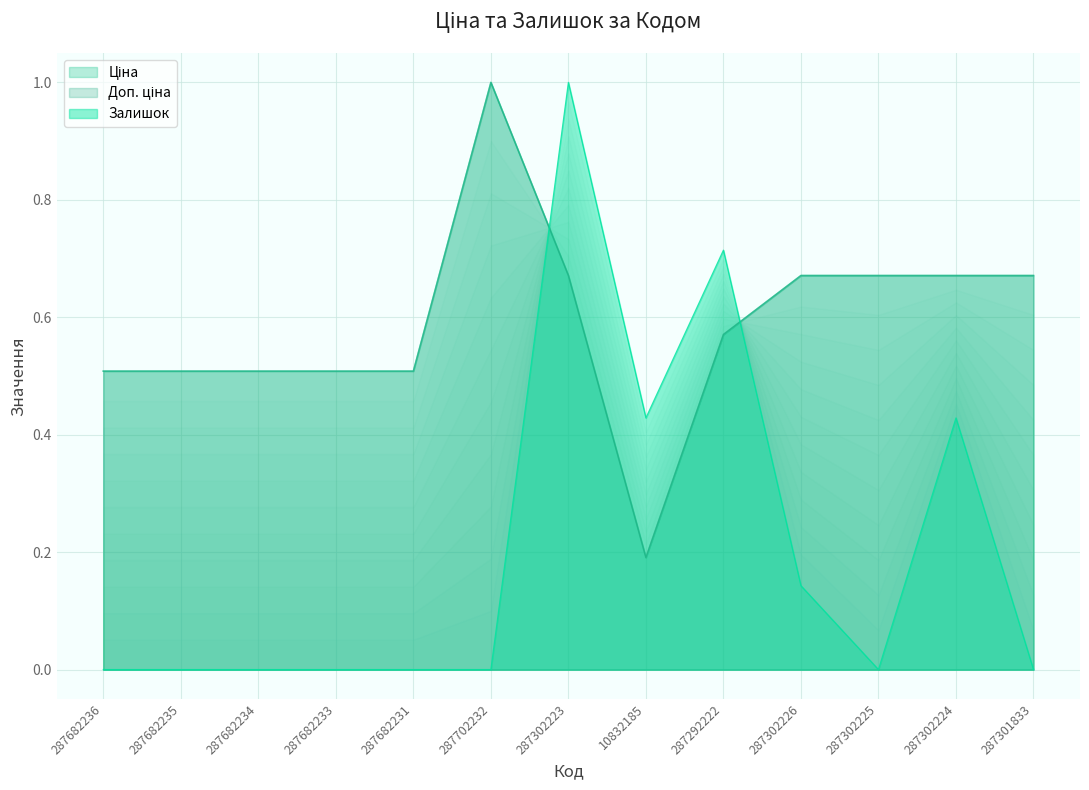

Where is the first local minimum for Доп. ціна?

10832185